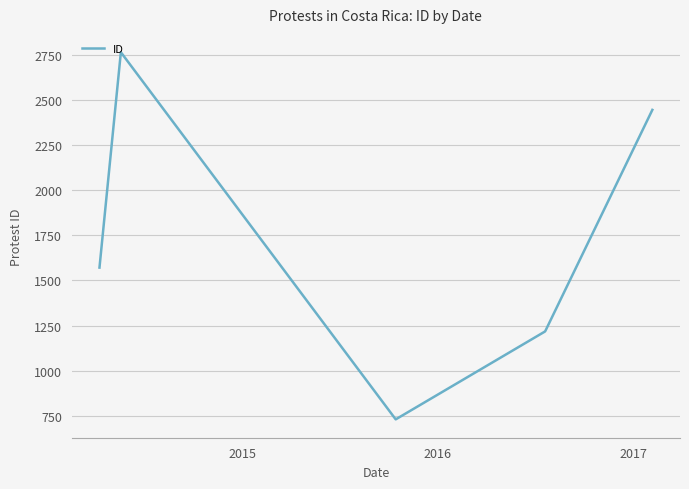

What is the difference between the maximum and minimum values?

2032